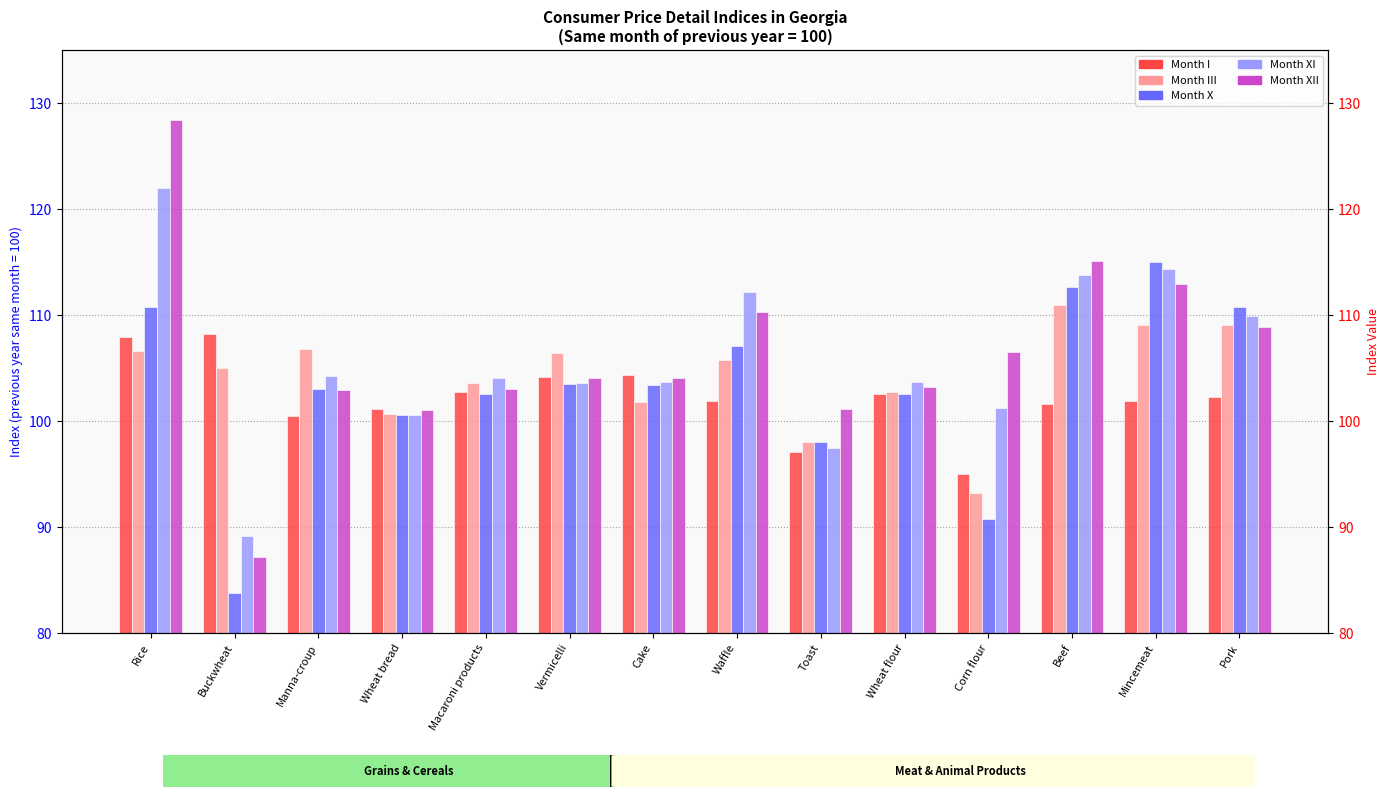

Which category has the highest value in the Month III series?

Beef